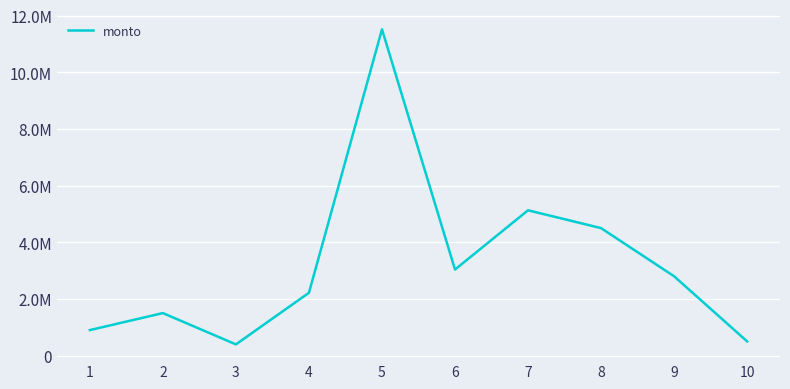

Reading left to right, list all the values displayed in this chart.

900000	1500000	394875	2217375	11520000	3037500	5130000	4500000	2800000	500000